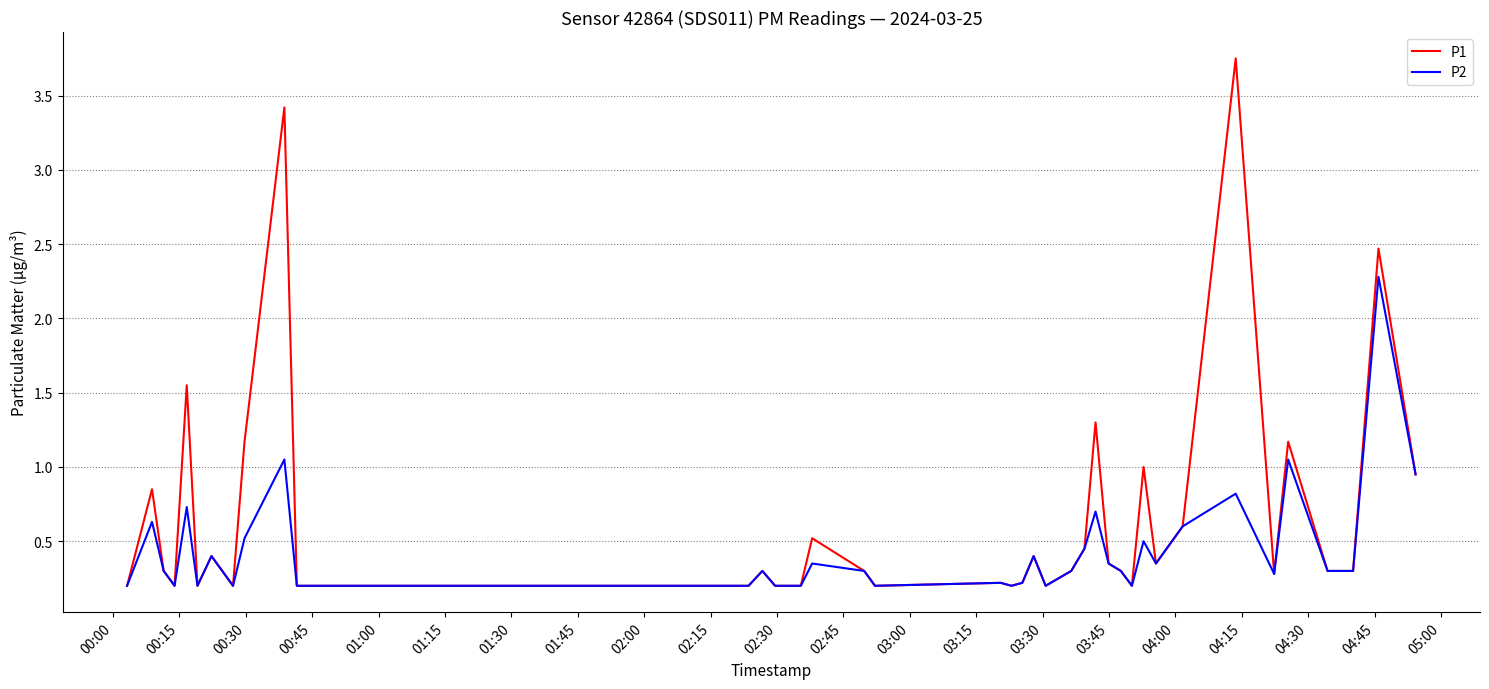

Which series has the largest total across all categories?

P1